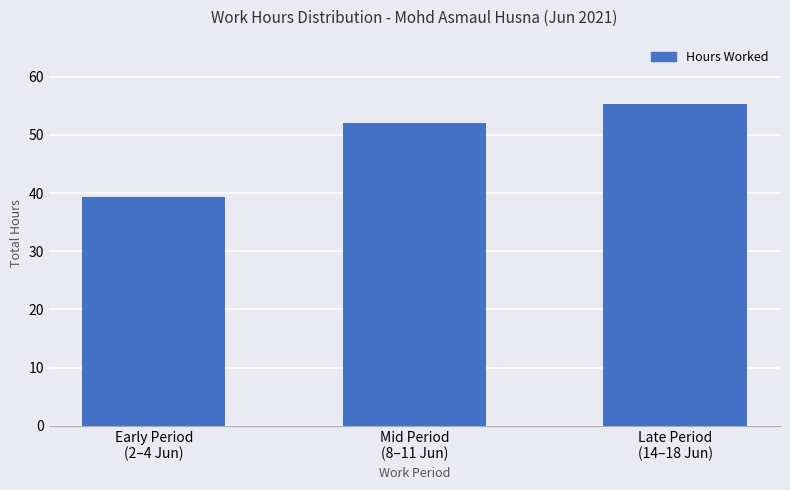

Where does the data first go above 52?

Mid Period
(8–11 Jun)